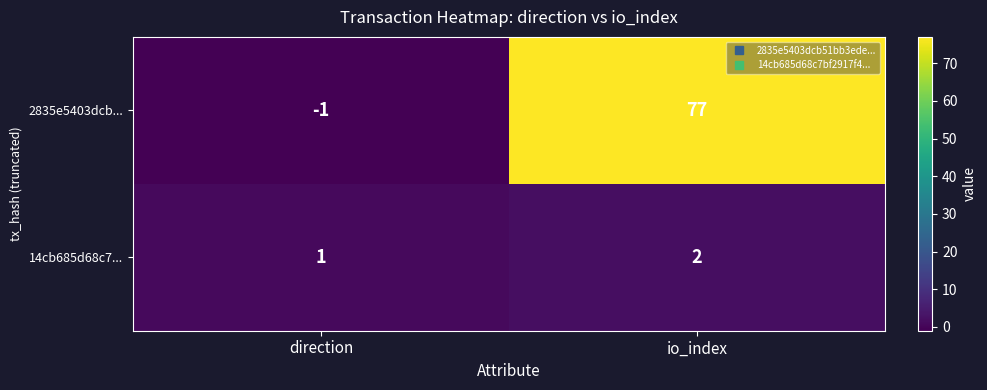

List the series in order of their overall mean, lowest first.

14cb685d68c7..., 2835e5403dcb...